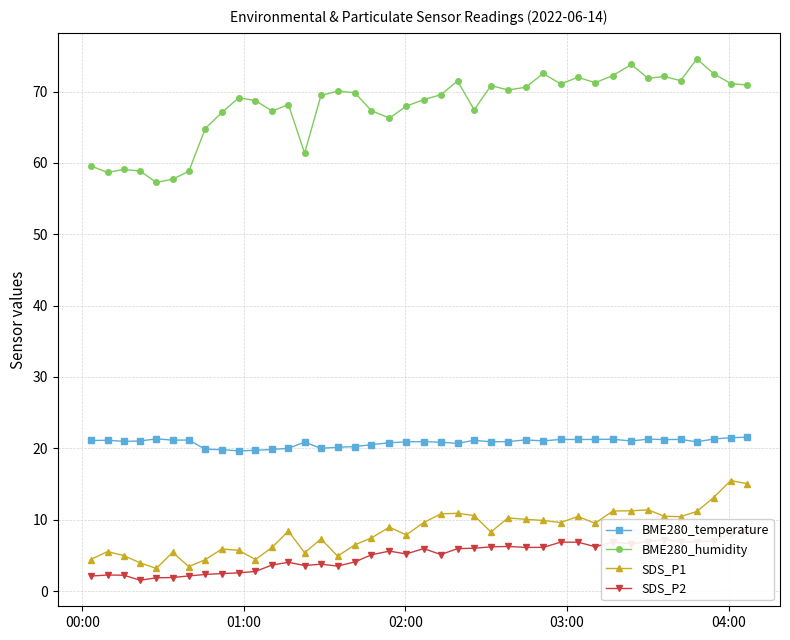

In BME280_humidity, how many points are lower than both neighbors (excluding endpoints)?

11